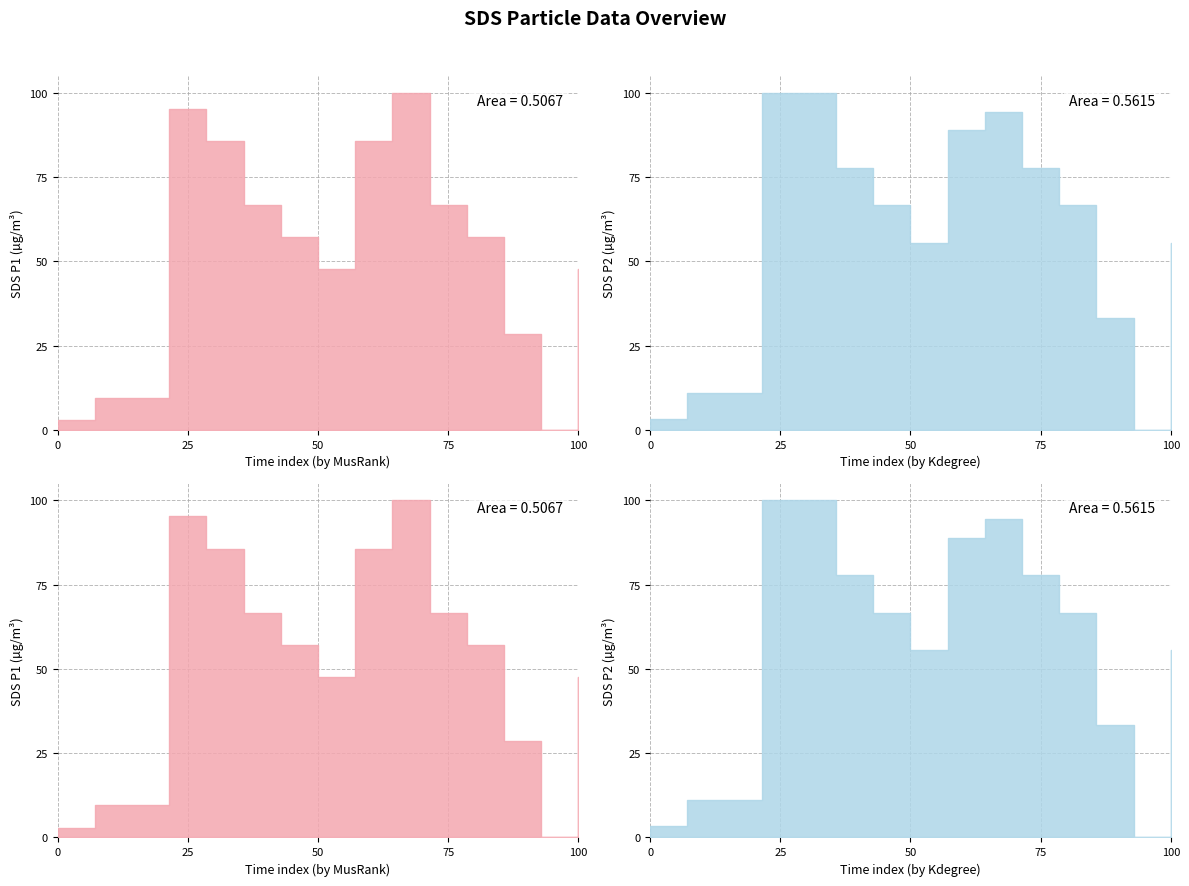

At how many categories does at least one series exceed 60?

8